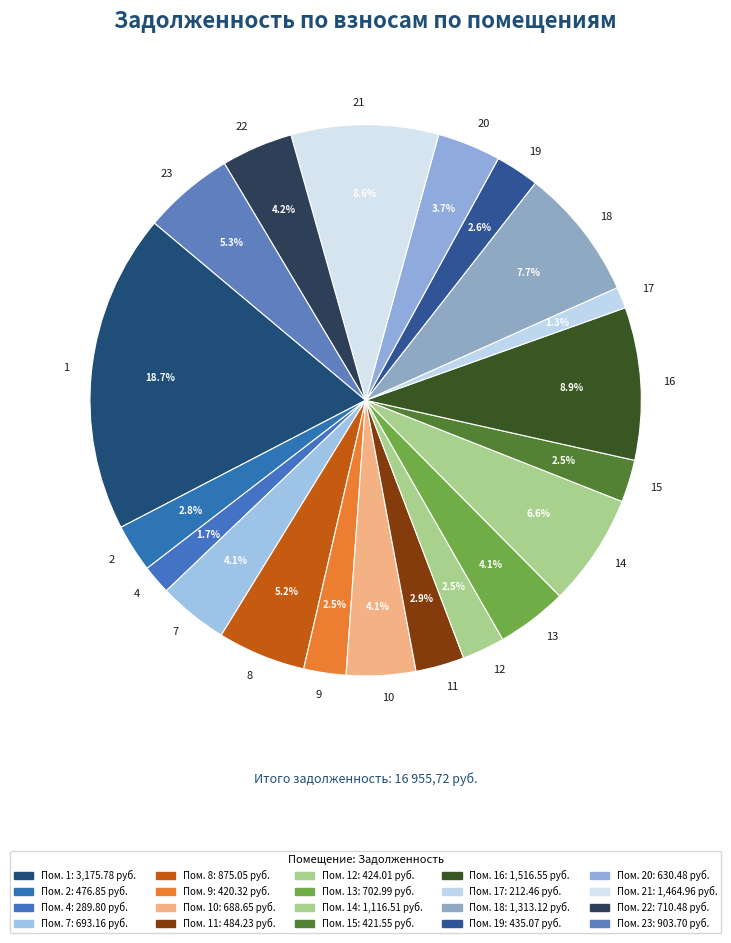

How many slices are in this pie chart?

20